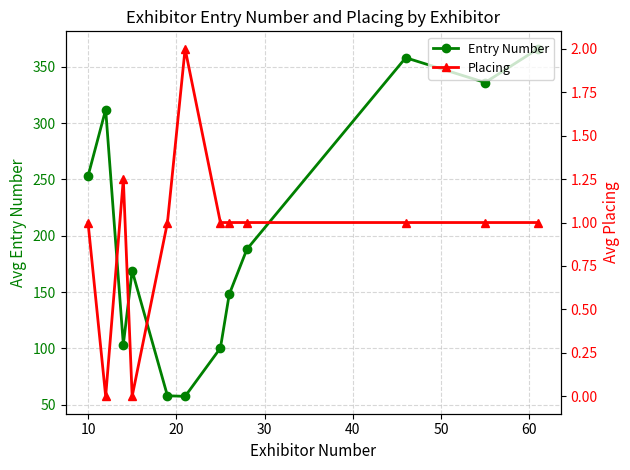

List the series in order of their overall mean, highest first.

Entry Number, Placing